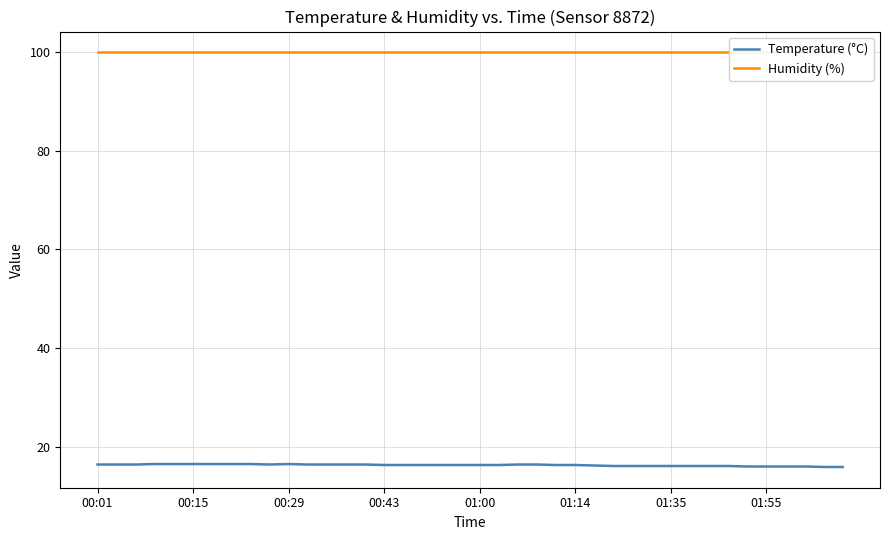

List the series in order of their peak value, lowest first.

Temperature (°C), Humidity (%)